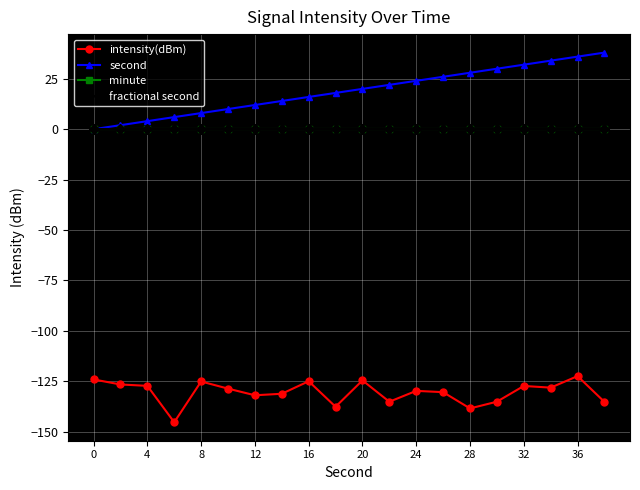

Reading right to left, extract all data points from this chart.

intensity(dBm): -135.2	-122.5	-128.2	-127.3	-135.1	-138.5	-130.4	-129.8	-135.2	-124.6	-137.7	-125.0	-131.2	-132.0	-128.7	-125.1	-145.3	-127.3	-126.6	-124.1
second: 38.0	36.0	34.0	32.0	30.0	28.0	26.0	24.0	22.0	20.0	18.0	16.0	14.0	12.0	10.0	8.0	6.0	4.0	2.0	0.0
minute: 0.0	0.0	0.0	0.0	0.0	0.0	0.0	0.0	0.0	0.0	0.0	0.0	0.0	0.0	0.0	0.0	0.0	0.0	0.0	0.0
fractional second: 0.0	0.0	0.0	0.0	0.0	0.0	0.0	0.0	0.0	0.0	0.0	0.0	0.0	0.0	0.0	0.0	0.0	0.0	0.0	0.0